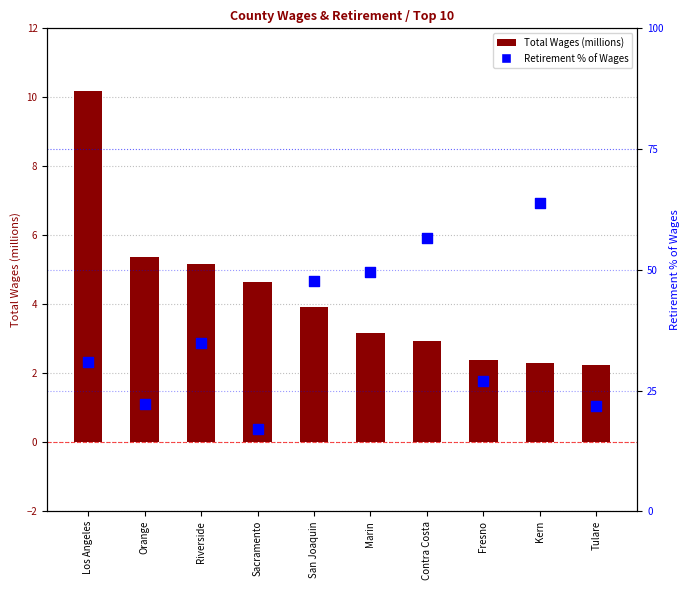

Which series has the largest total across all categories?

Retirement % of Wages